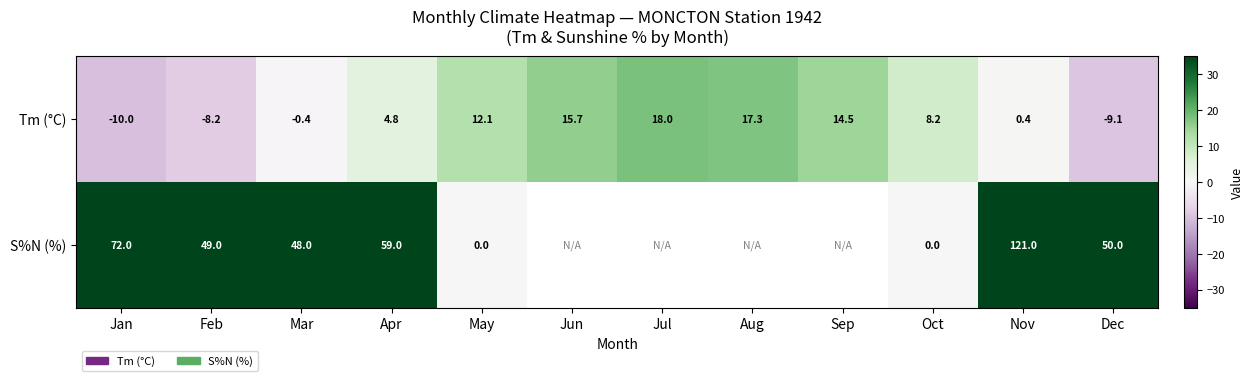

What is the sum of the Tm (°C) values at Dec and Mar?

-9.5